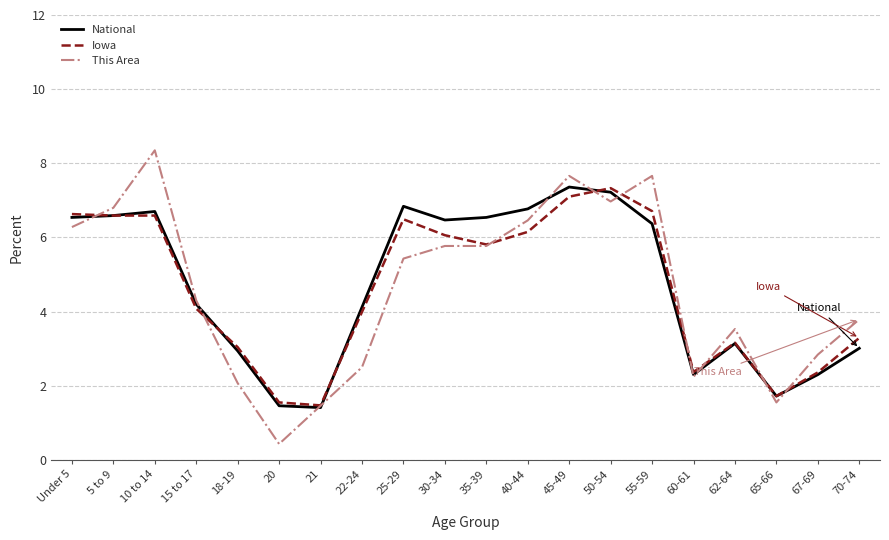

Count the number of categories in the chart.

20